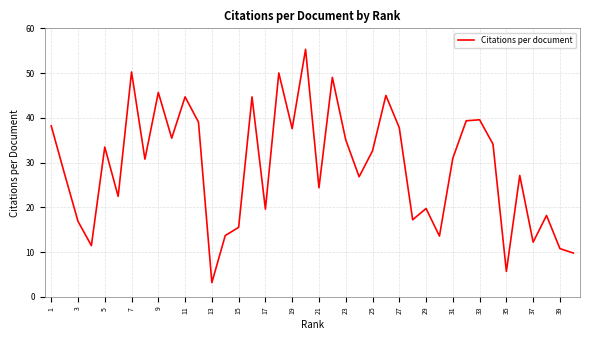

What is the minimum value shown in the chart?

3.2